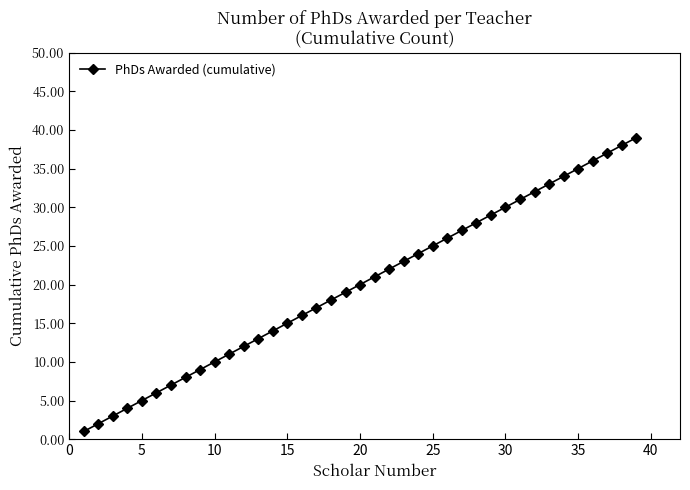

What is the difference between the second highest and second lowest values?

36